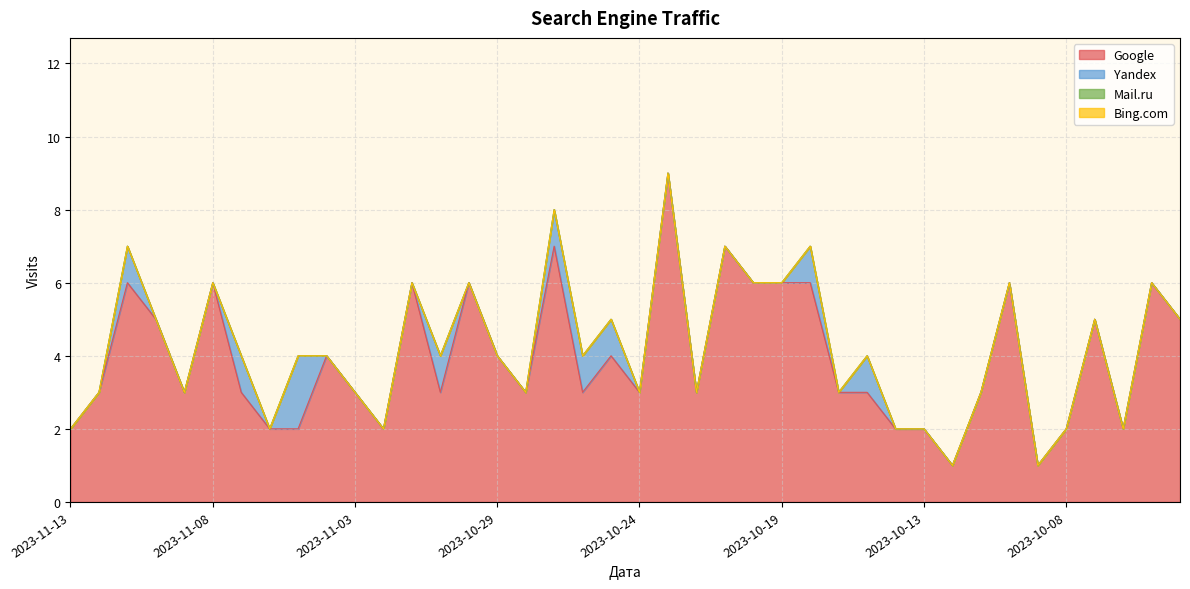

What is the sum of all Yandex values?

10